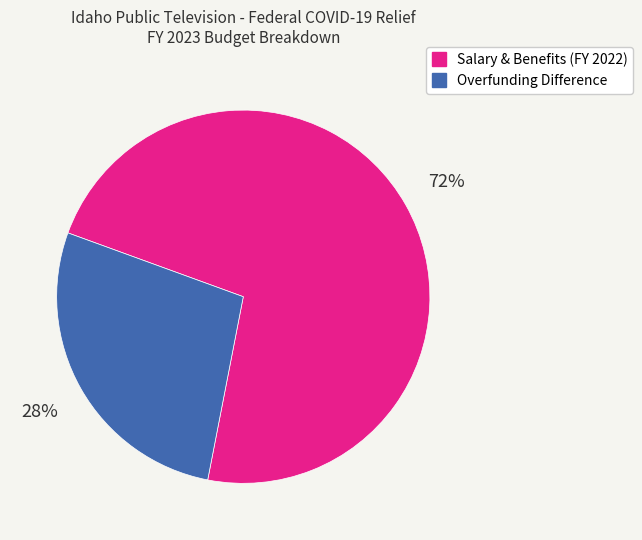

What is the smallest slice in the pie chart?

Overfunding Difference